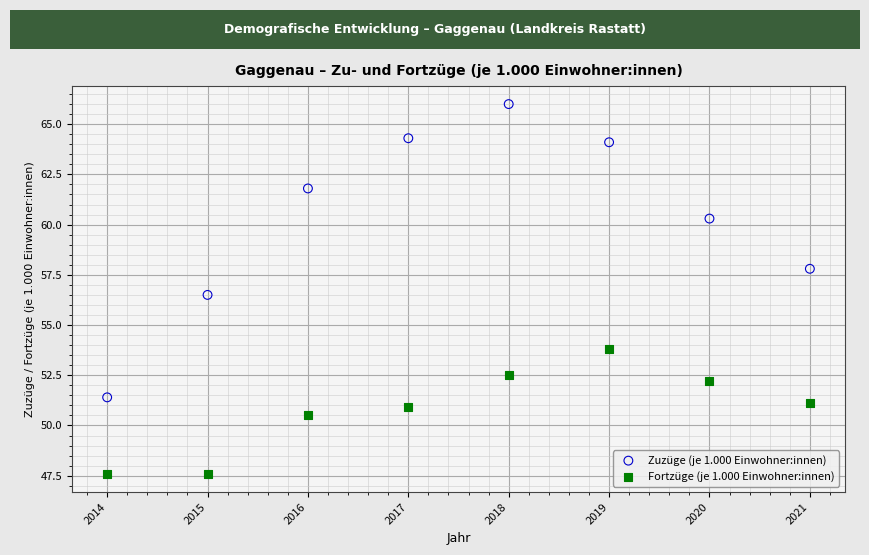

Across all series, what Y value is closest to 56?

56.5